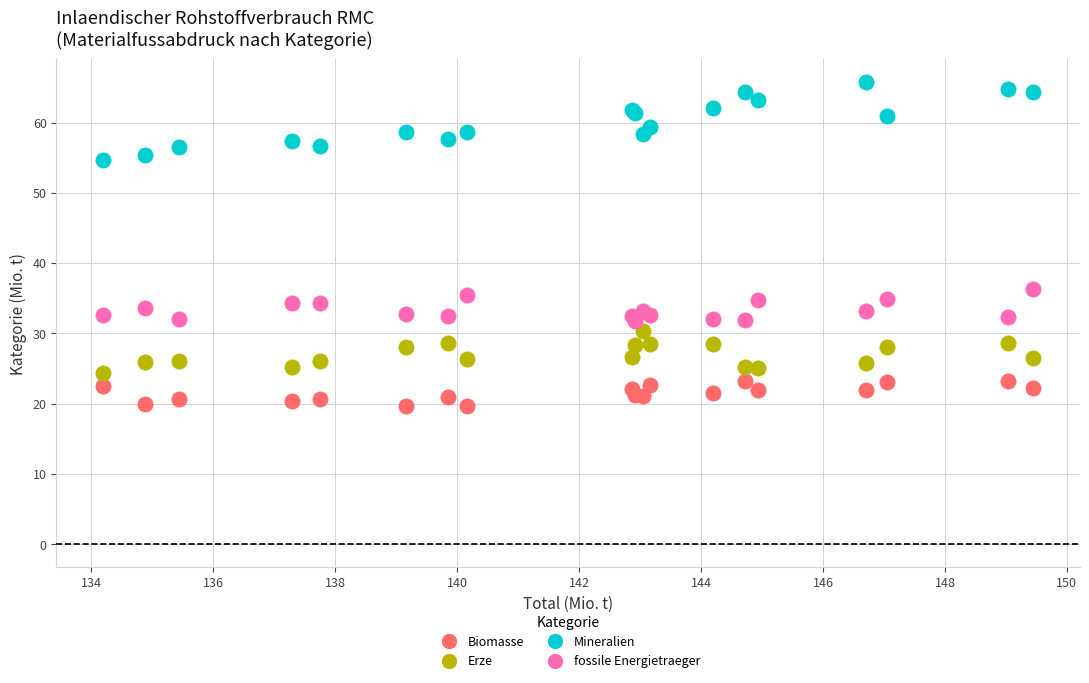

Which series reaches the minimum Y coordinate?

Biomasse